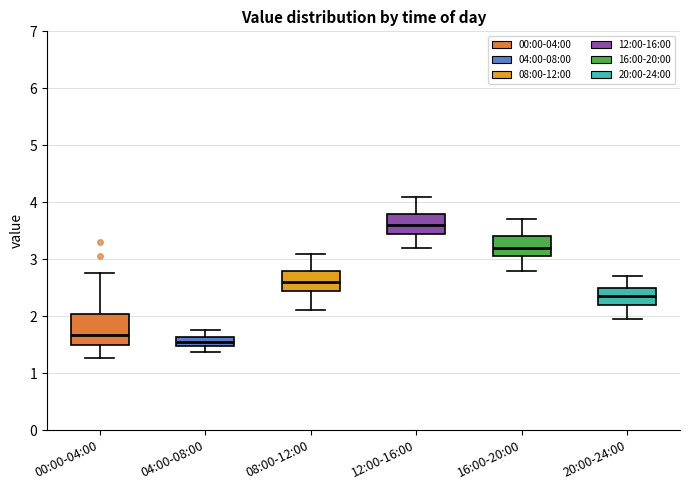

Where does the median line of the box for 20:00-24:00 sit on the y-axis? The values are not printed on the chart, so give them approximately, as read against the axis.

2.4